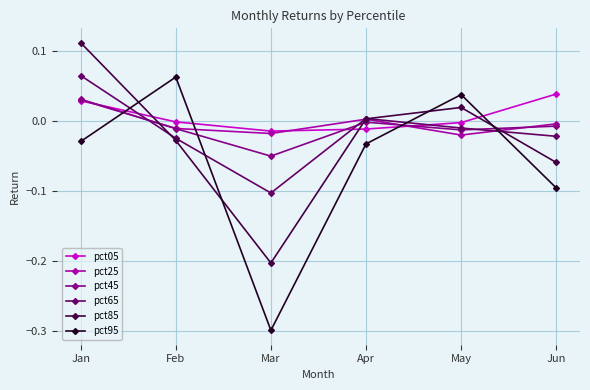

How many lines are shown in the chart?

6